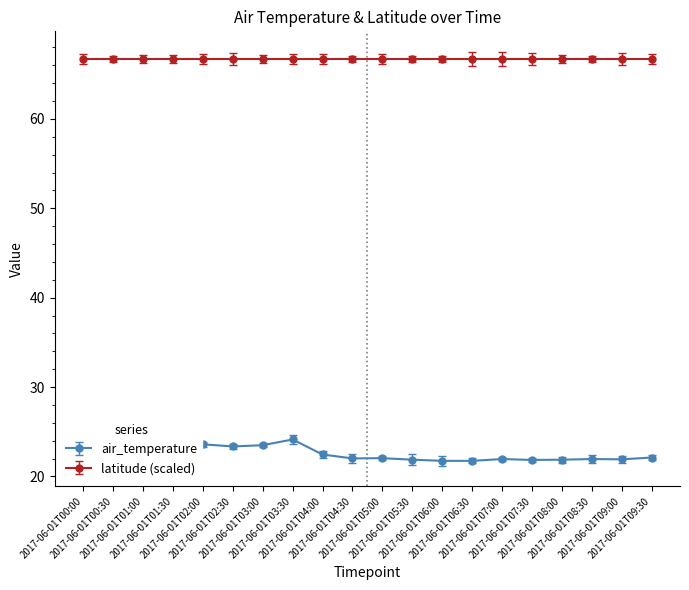

List the labels in order of value, smallest first.

2017-06-01T06:00, 2017-06-01T06:30, 2017-06-01T07:30, 2017-06-01T05:30, 2017-06-01T08:00, 2017-06-01T09:00, 2017-06-01T07:00, 2017-06-01T08:30, 2017-06-01T04:30, 2017-06-01T05:00, 2017-06-01T09:30, 2017-06-01T04:00, 2017-06-01T00:30, 2017-06-01T00:00, 2017-06-01T02:30, 2017-06-01T03:00, 2017-06-01T02:00, 2017-06-01T01:00, 2017-06-01T03:30, 2017-06-01T01:30